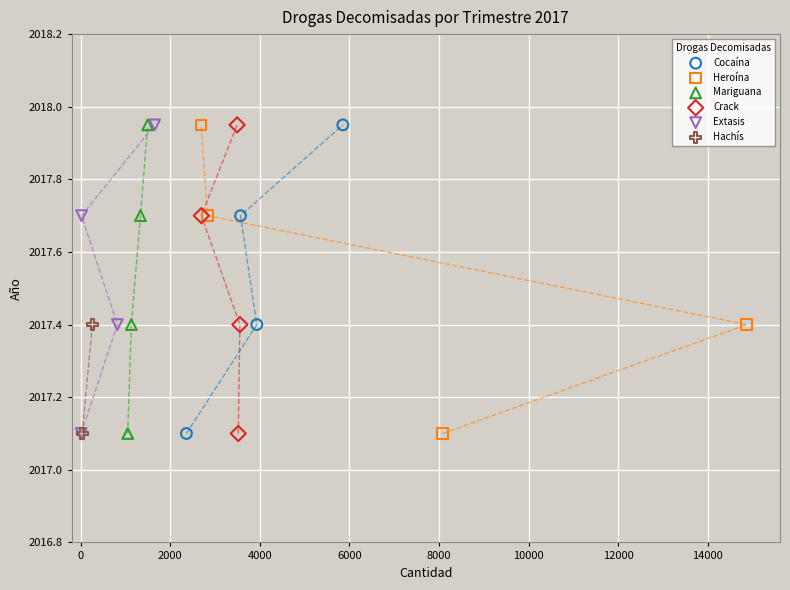

What are all the series names shown in the legend?

Cocaína, Heroína, Mariguana, Crack, Extasis, Hachís